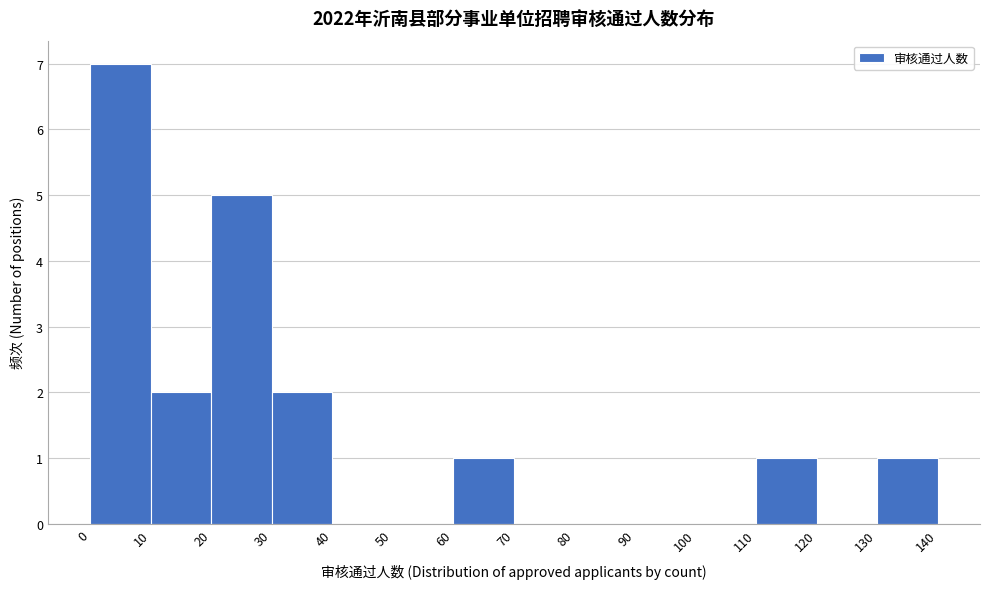

Which range on the x-axis has the tallest bar?

0 to 10